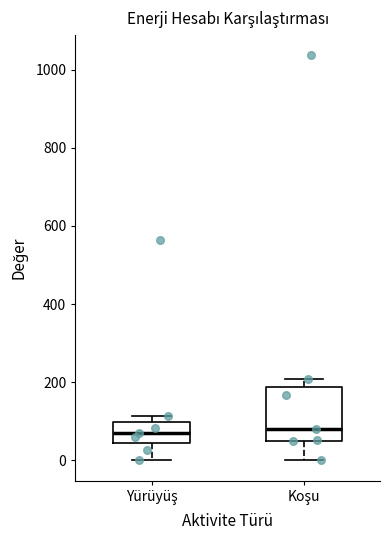

Where does the lower whisker of the box for Yürüyüş end on the y-axis? The values are not printed on the chart, so give them approximately, as read against the axis.

0